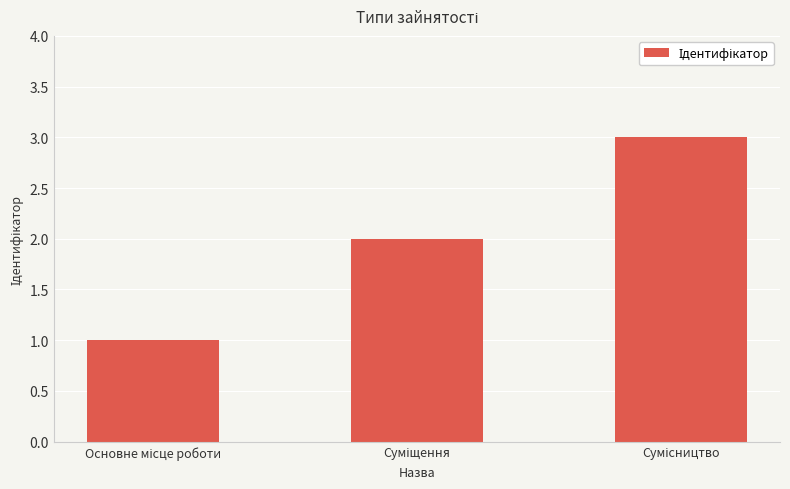

Does the chart contain any negative values?

No